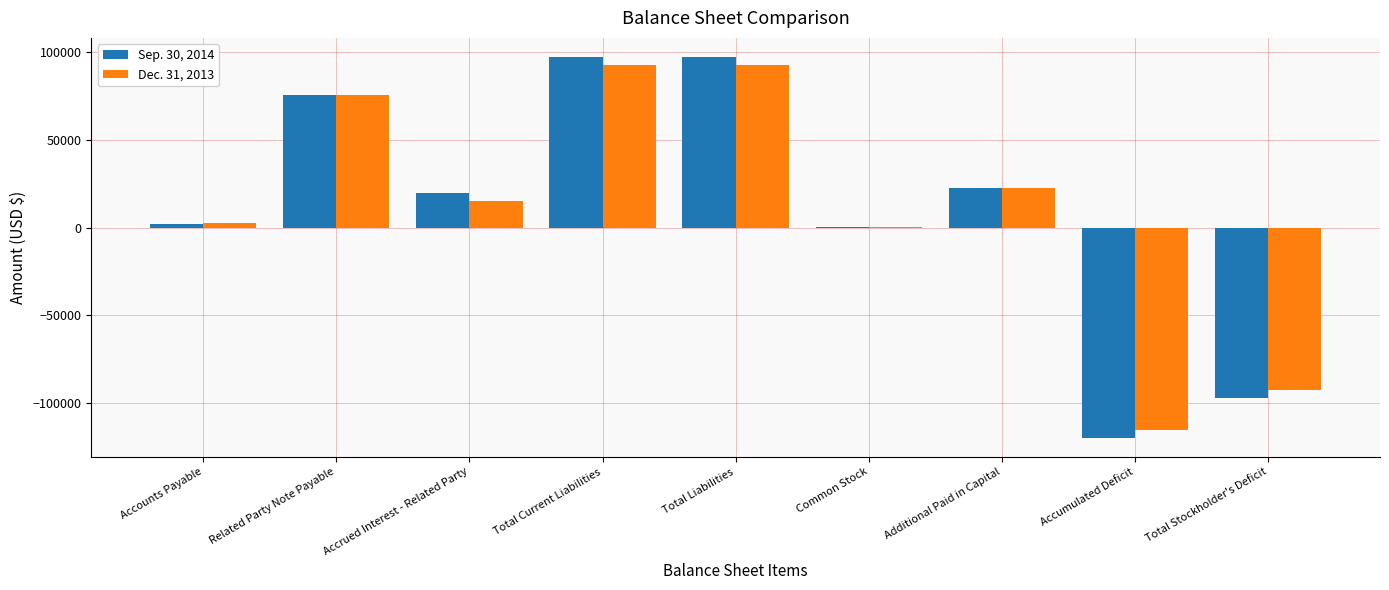

How many data points does each series have?

9